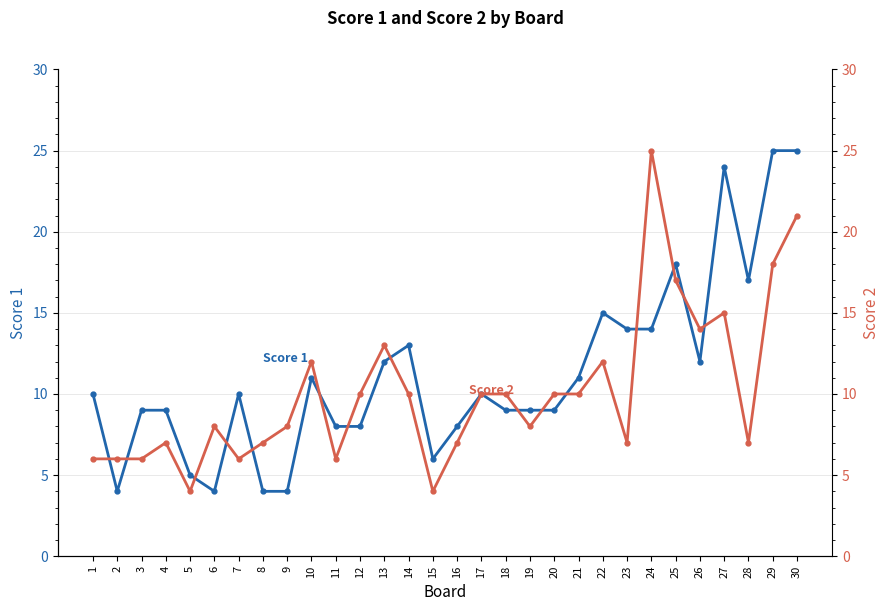

At which category does the chart reach its peak across all series?

29